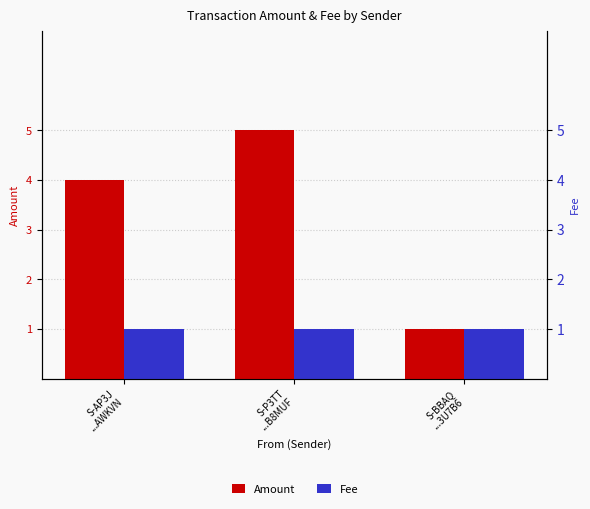

How many series are shown in this chart?

2